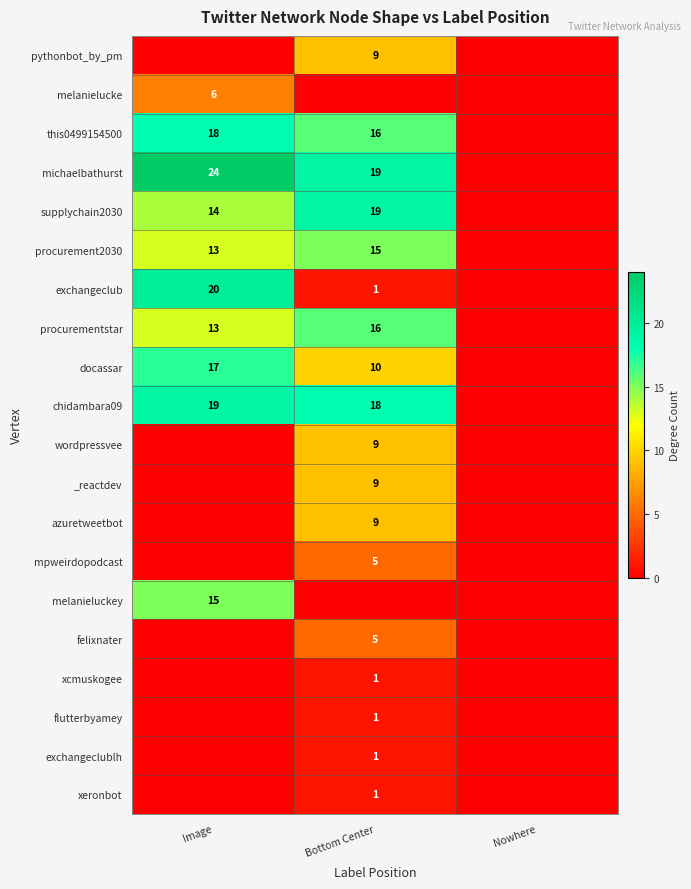

The value of docassar at Bottom Center is 10. True or false?

True